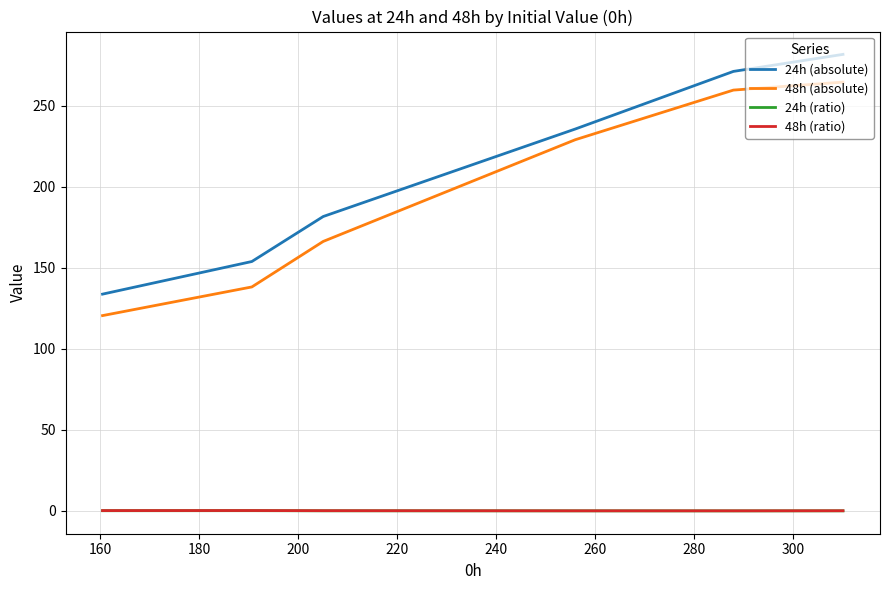

Which series has the largest total across all categories?

24h (absolute)